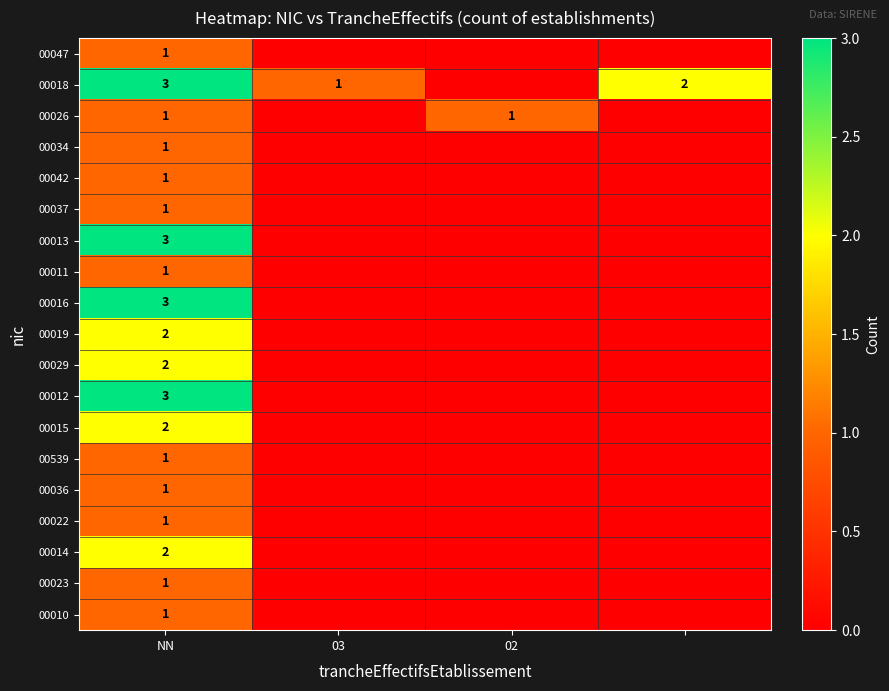

What is the sum of all 00013 values?

3